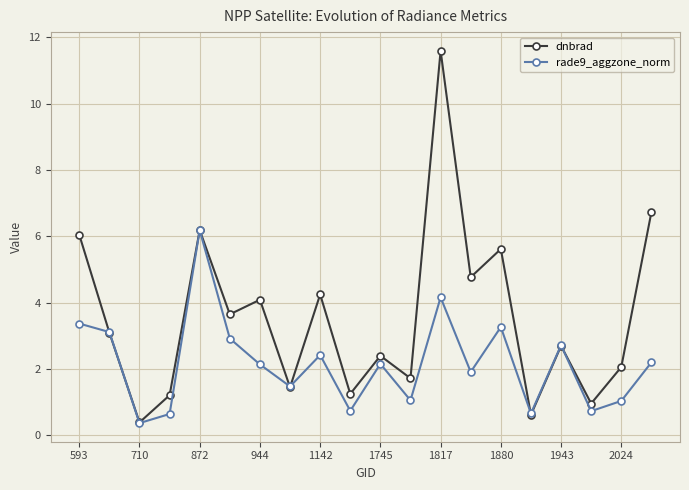

Which series has the largest total across all categories?

dnbrad